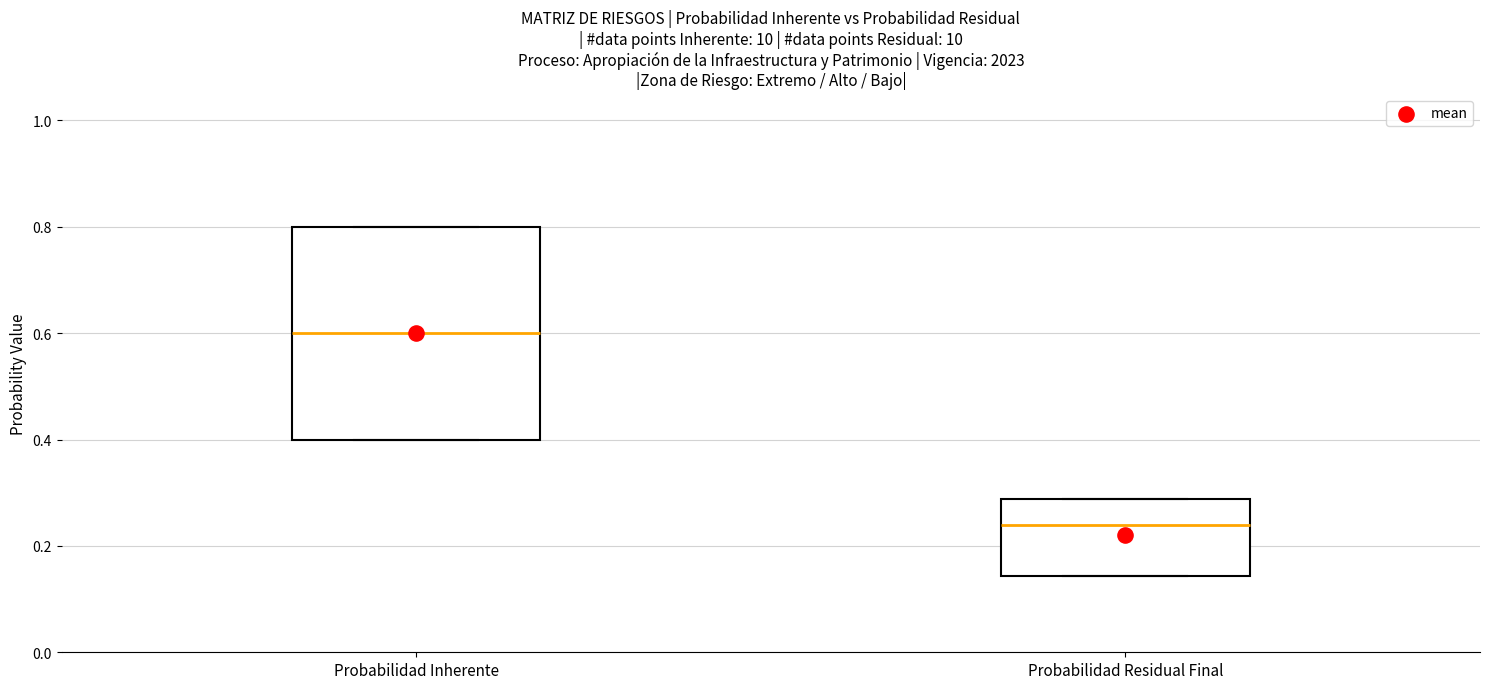

Reading left to right, read every box against the y-axis: the position of its median line, the range the box covers, and the ends of its whiskers. The values are not printed on the chart, so give them approximately, as read against the axis.

Probabilidad Inherente: median 0.60, box 0.40 to 0.80, whiskers 0.40 to 0.80
Probabilidad Residual Final: median 0.24, box 0.14 to 0.28, whiskers 0.14 to 0.28